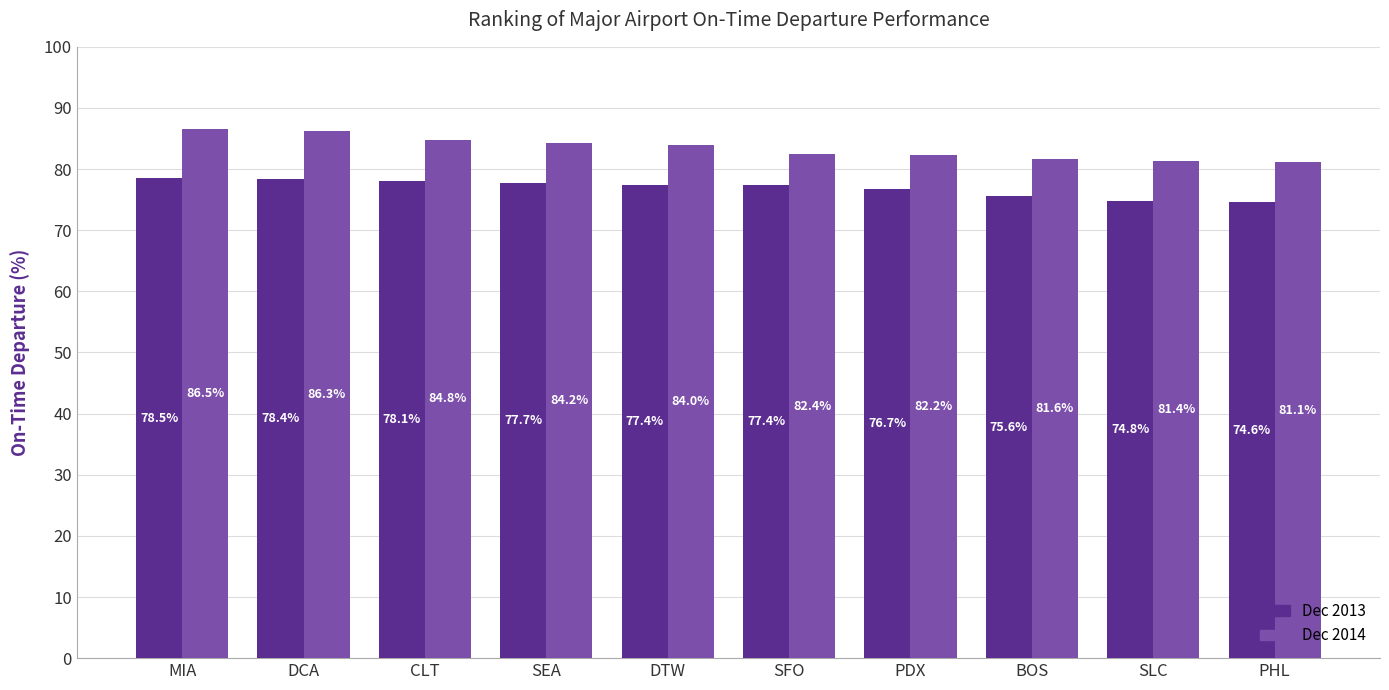

What is the label of the 9th bar from the right?

DCA